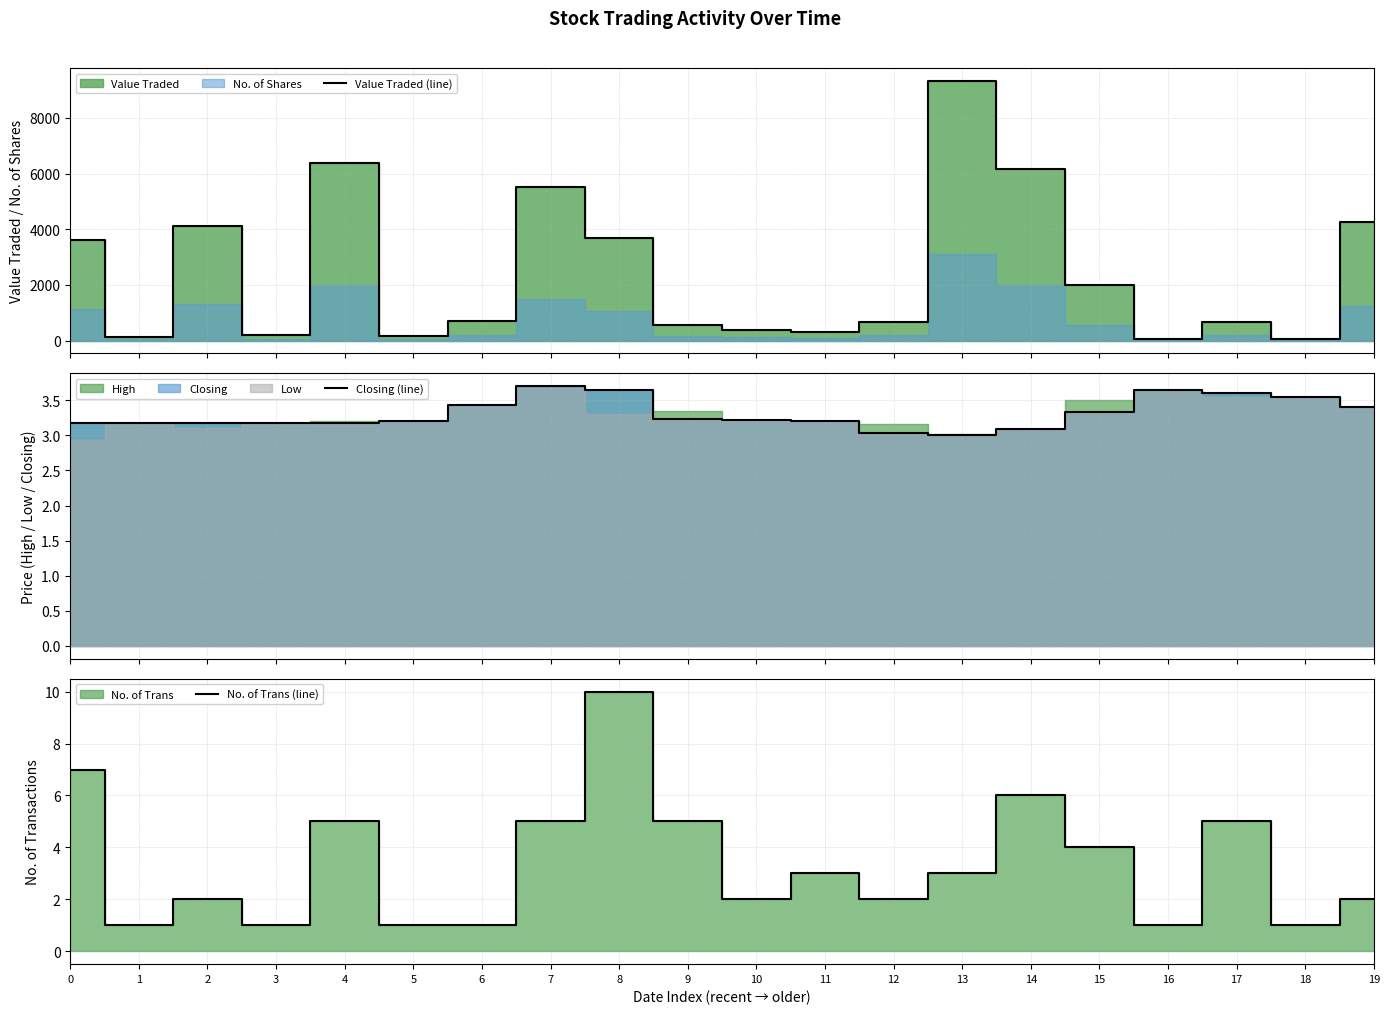

Does the chart have visible grid lines?

Yes